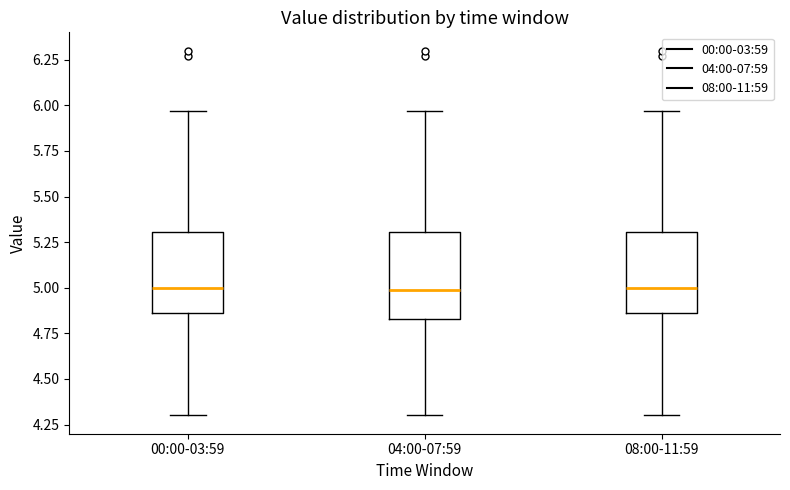

Reading left to right, read every box against the y-axis: the position of its median line, the range the box covers, and the ends of its whiskers. The values are not printed on the chart, so give them approximately, as read against the axis.

00:00-03:59: median 5.00, box 4.85 to 5.30, whiskers 4.30 to 5.95
04:00-07:59: median 5.00, box 4.85 to 5.30, whiskers 4.30 to 5.95
08:00-11:59: median 5.00, box 4.85 to 5.30, whiskers 4.30 to 5.95